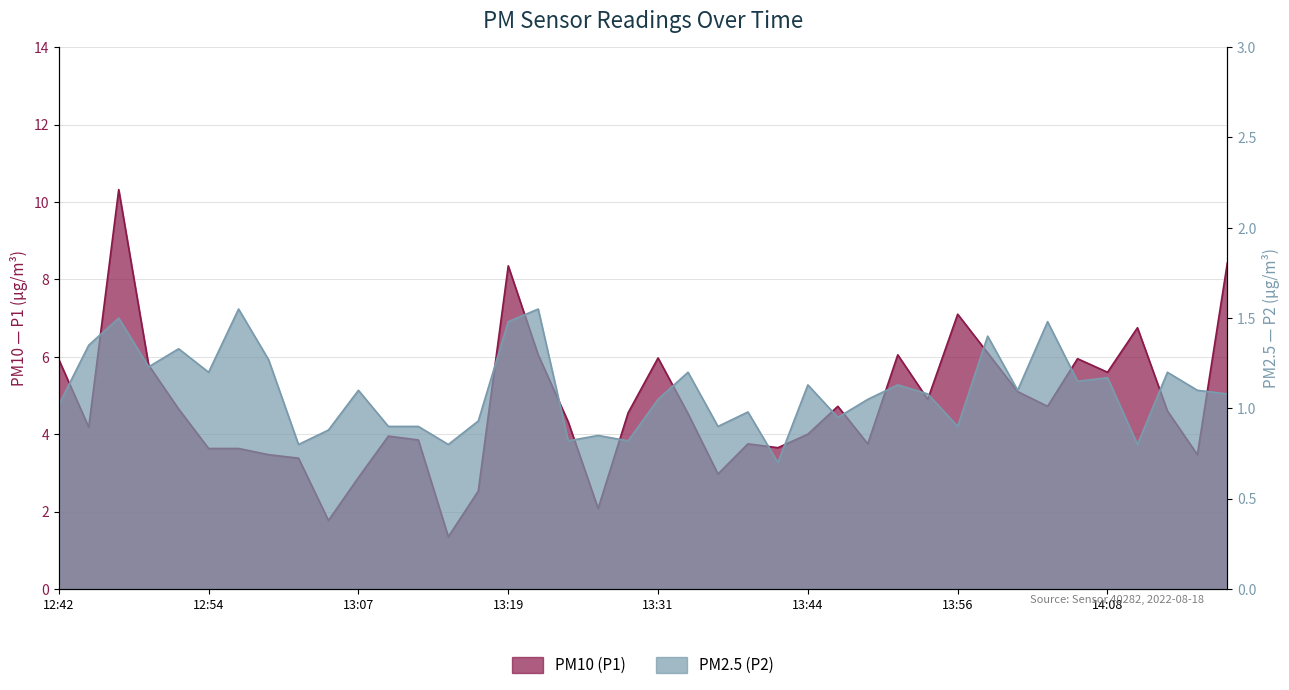

List the series in order of their peak value, highest first.

P1, P2